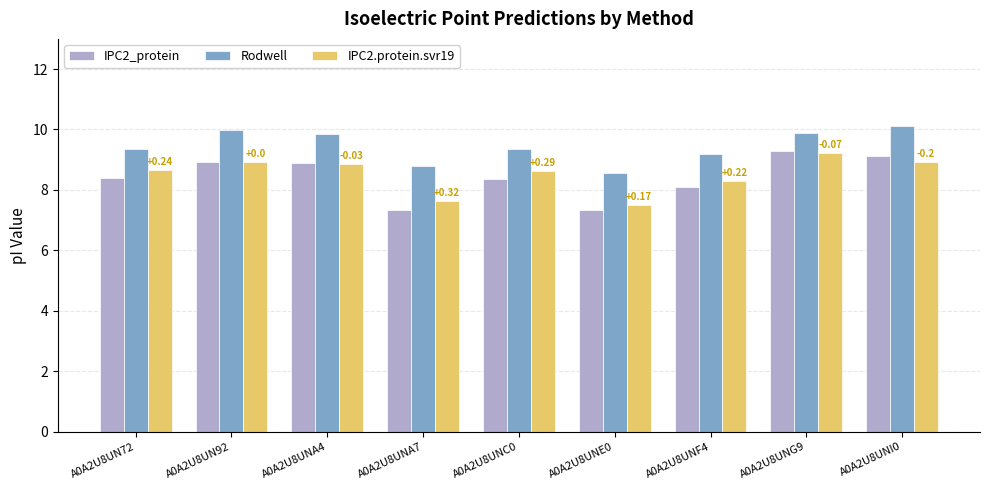

Are the bars grouped side by side (vs. stacked)?

Yes